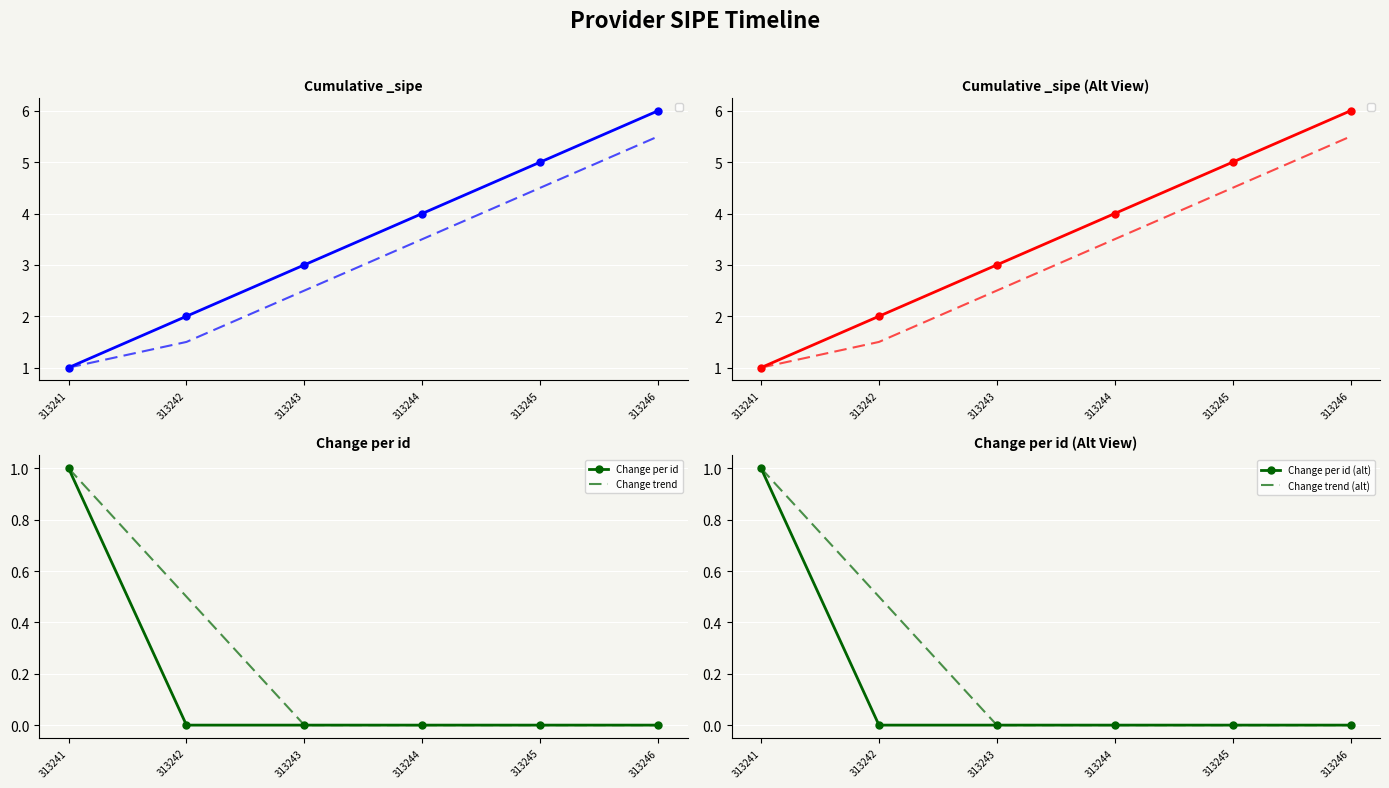

True or false: Change trend (alt) and Change per id (alt) intersect in this chart.

False